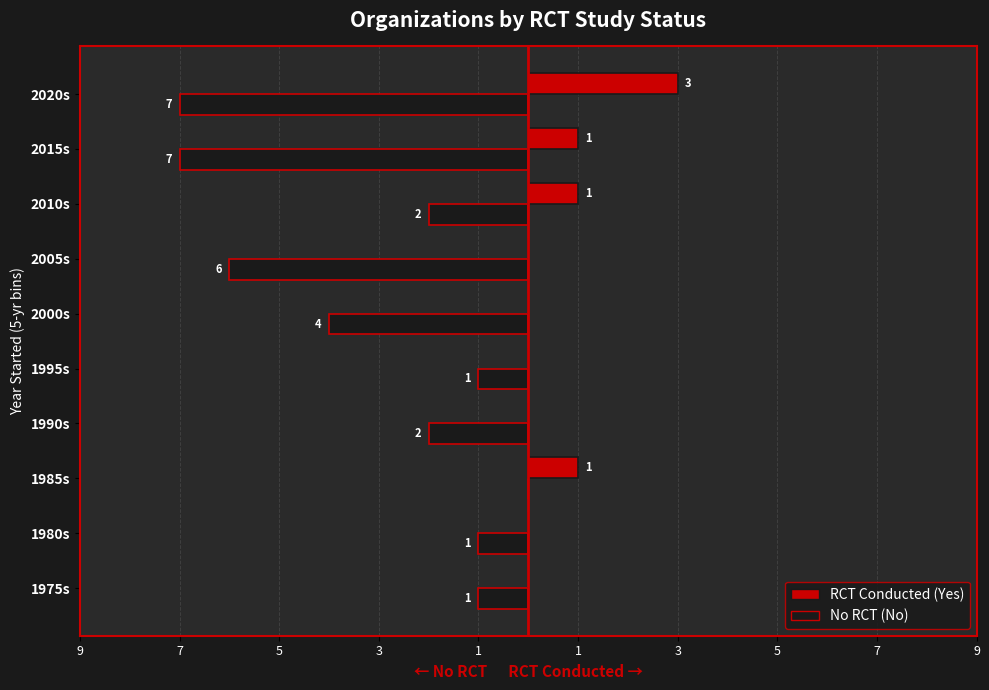

What is the label of the 6th bar from the left?

2000s